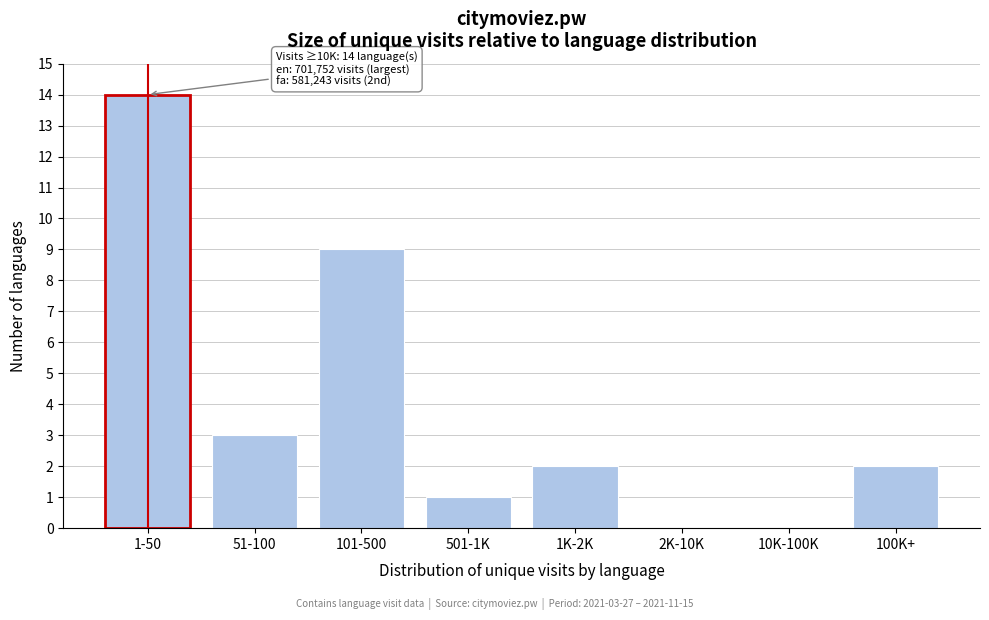

Reading left to right, list all the values displayed in this chart.

1-50=14	51-100=3	101-500=9	501-1K=1	1K-2K=2	2K-10K=0	10K-100K=0	100K+=2